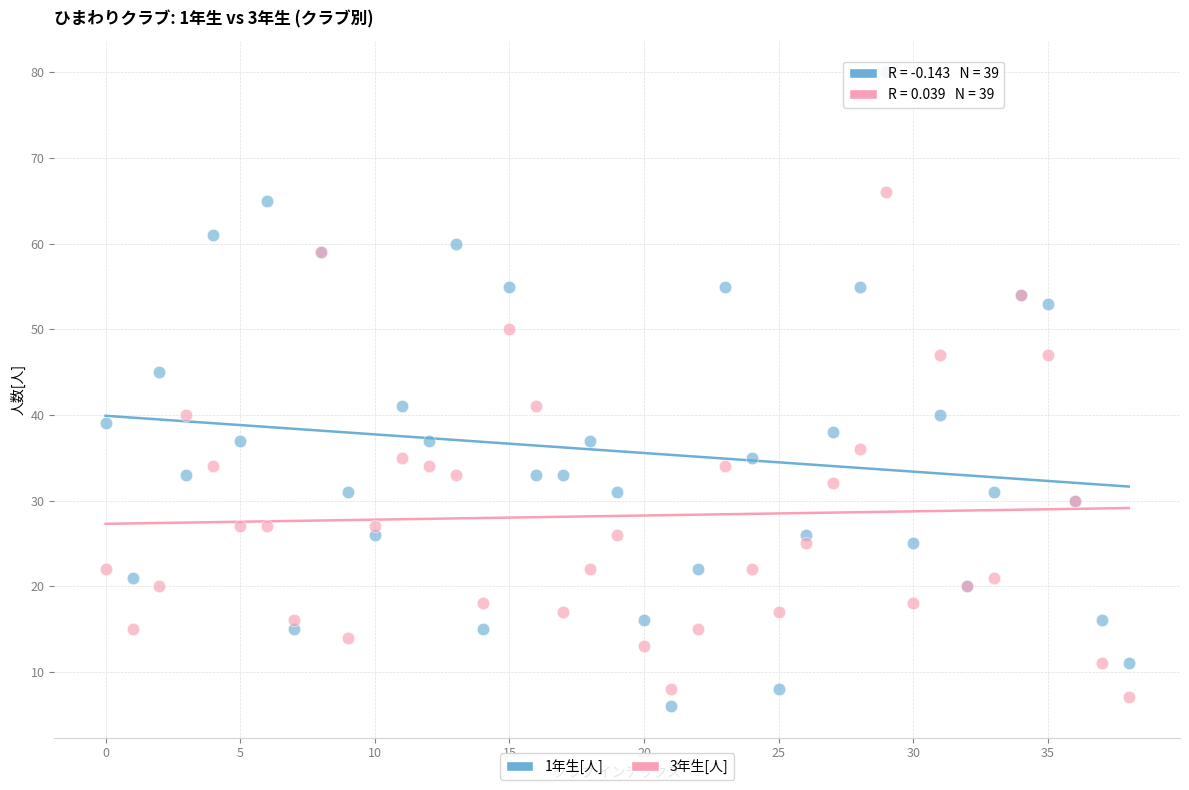

Which series reaches the maximum Y coordinate?

1年生[人]